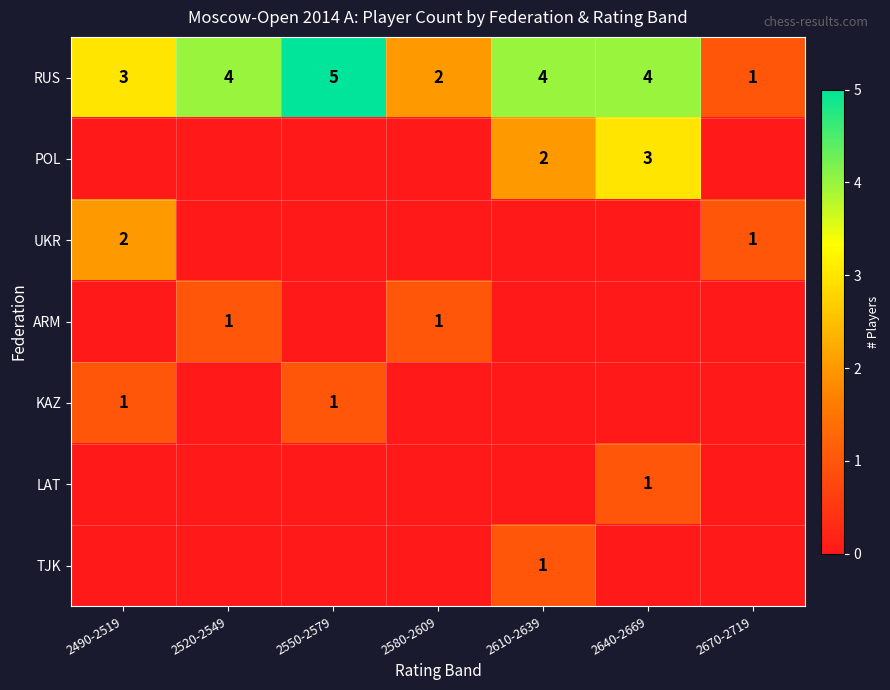

Which has a higher value, 2520-2549 or 2640-2669?

2520-2549